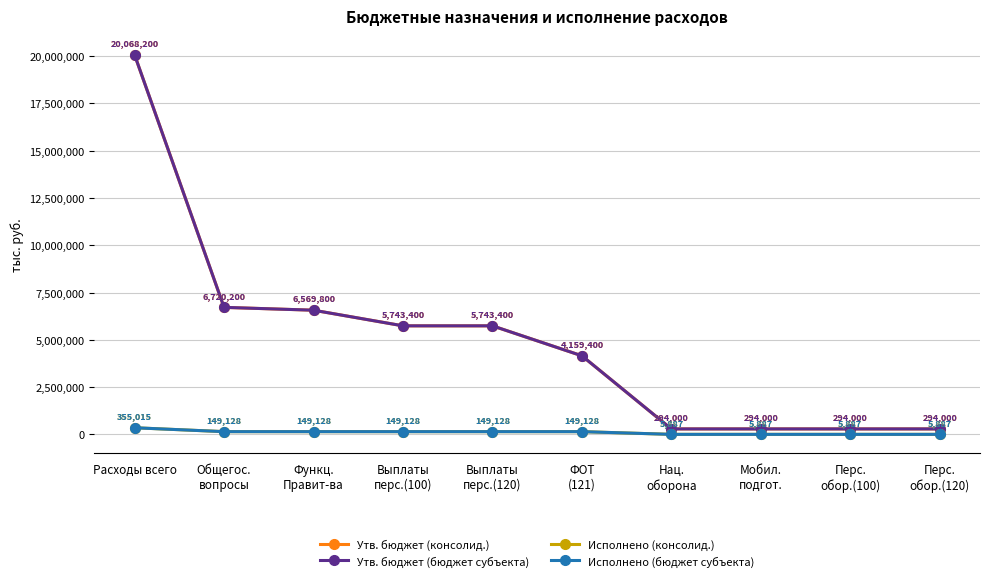

Rank the series at Перс.
обор.(120) from highest to lowest value.

Утв. бюджет (консолид.), Утв. бюджет (бюджет субъекта), Исполнено (консолид.), Исполнено (бюджет субъекта)